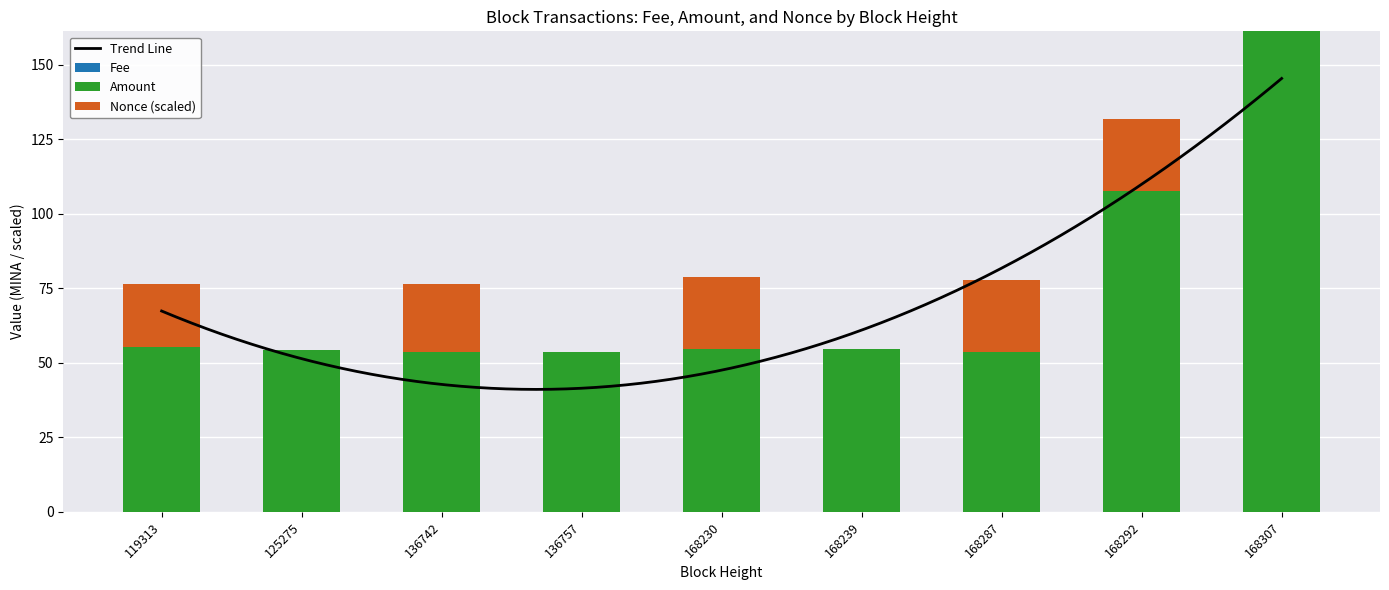

Where is Nonce nearest to the value 12?

119313